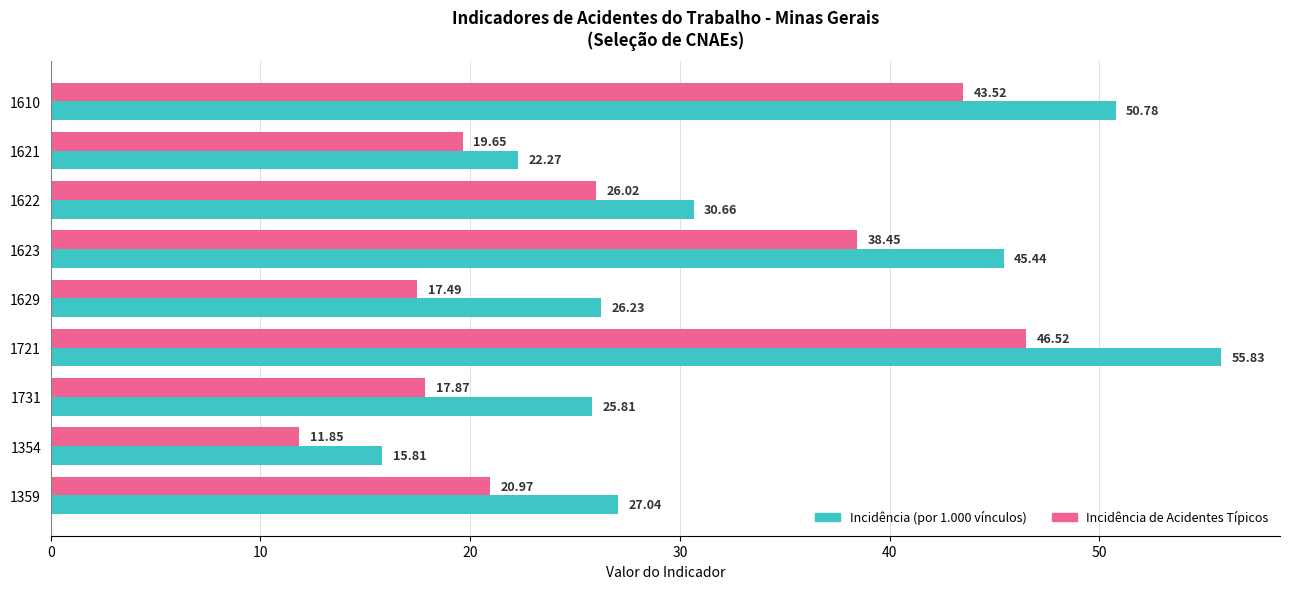

Where is Incidência (por 1.000 vínculos) nearest to the value 35?

1622